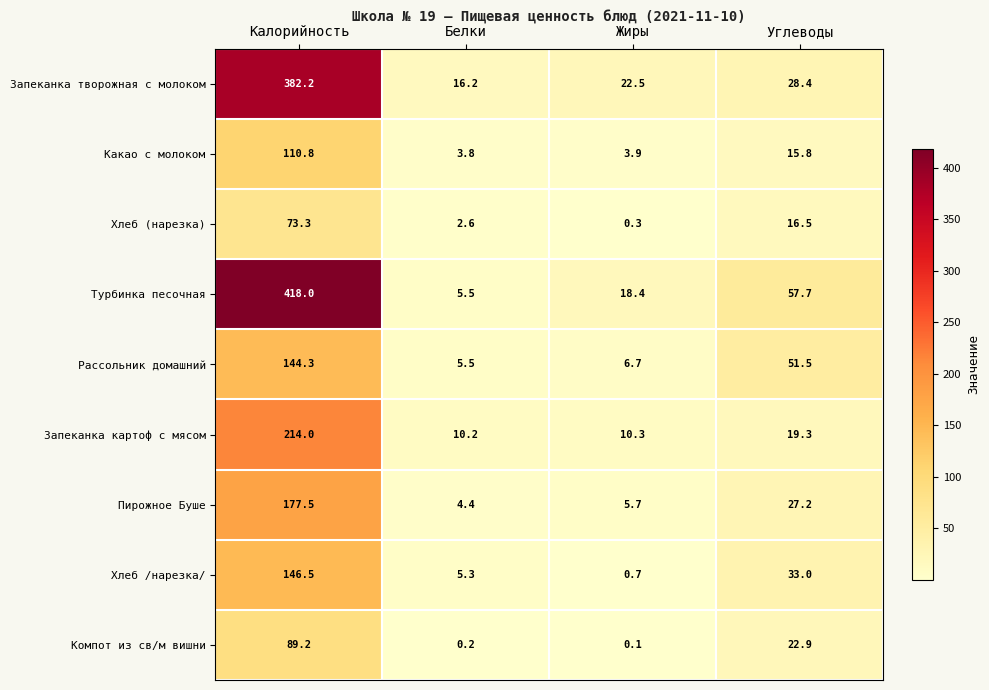

What is the maximum value shown in the chart?

418.0